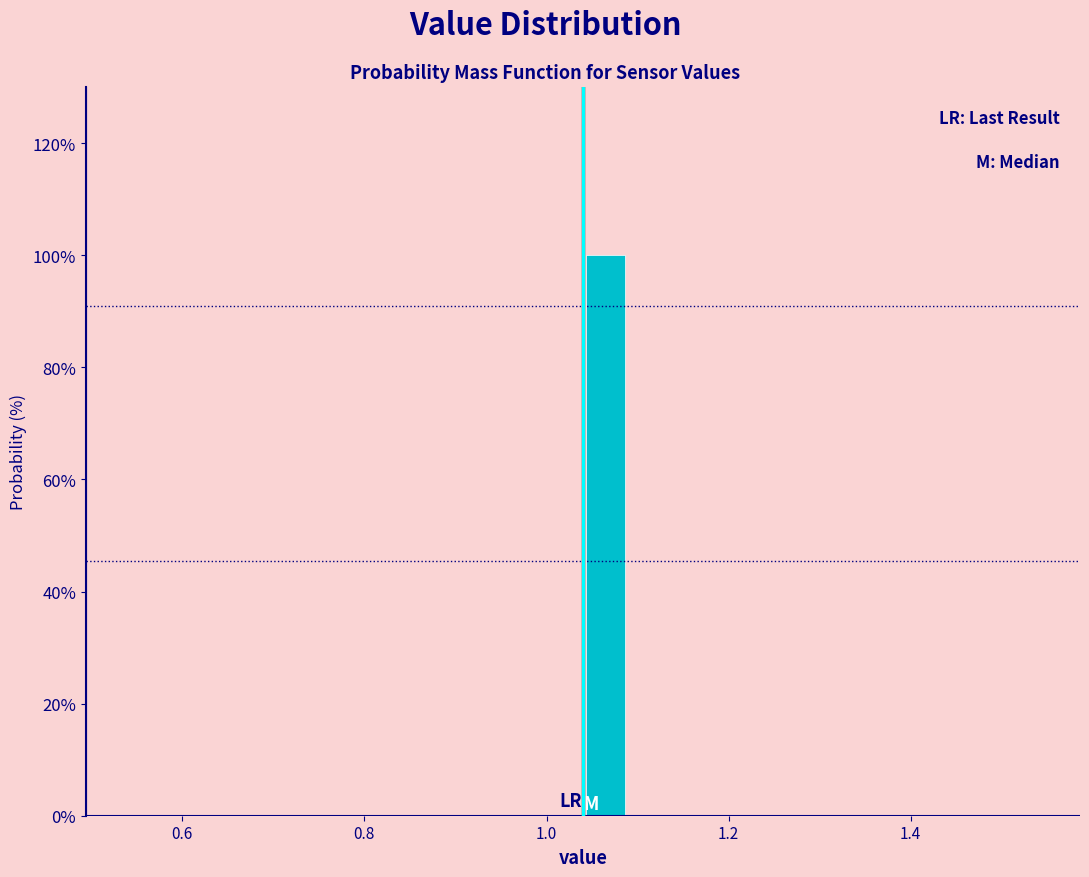

Around what value on the x-axis is the tallest bar? Give the approximate position of its centre, as read against the axis.

1.06